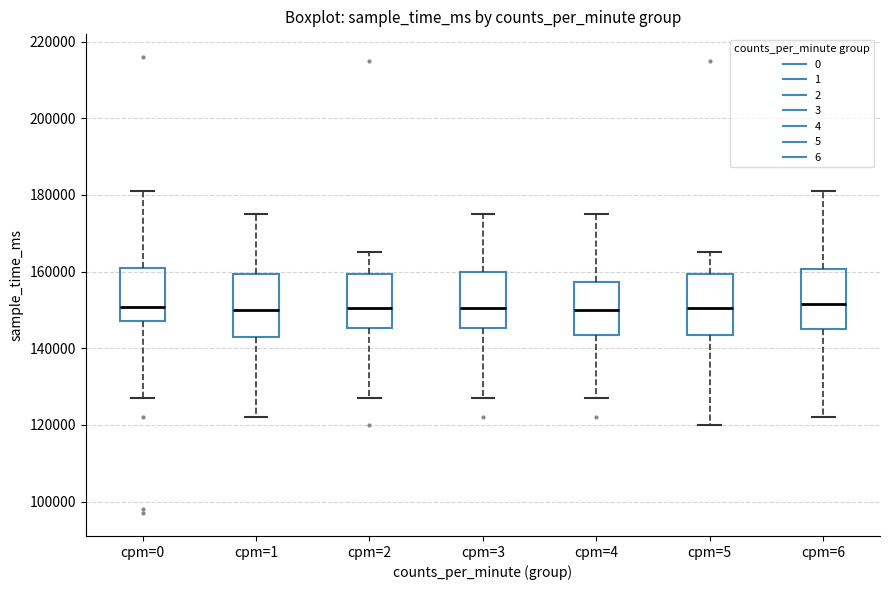

Where does the lower whisker of the box for cpm=2 end on the y-axis? The values are not printed on the chart, so give them approximately, as read against the axis.

126000